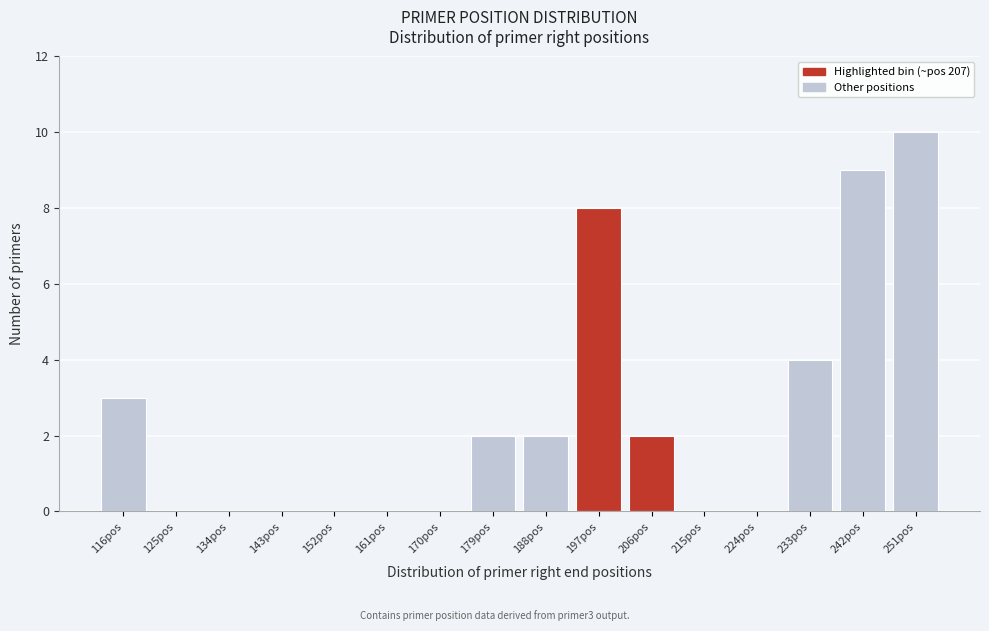

Reading left to right, what are all the values shown in this chart?

116pos=3	125pos=0	134pos=0	143pos=0	152pos=0	161pos=0	170pos=0	179pos=2	188pos=2	197pos=8	206pos=2	215pos=0	224pos=0	233pos=4	242pos=9	251pos=10